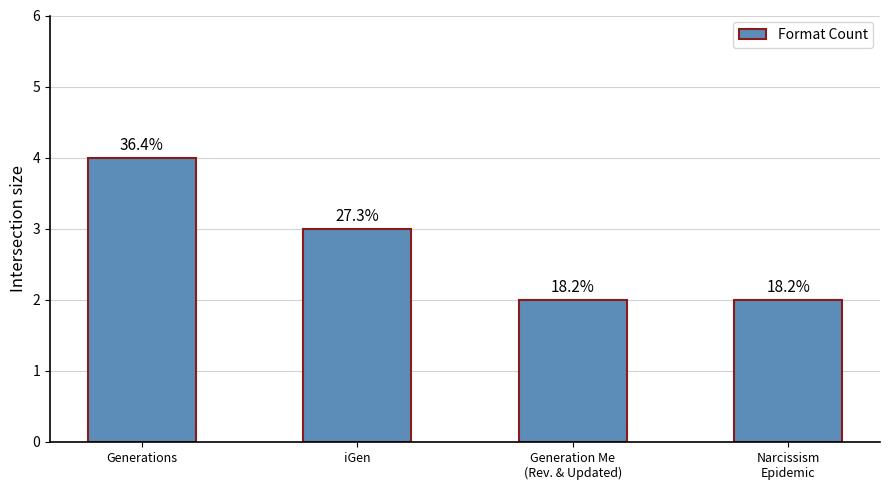

What is the average value?

3